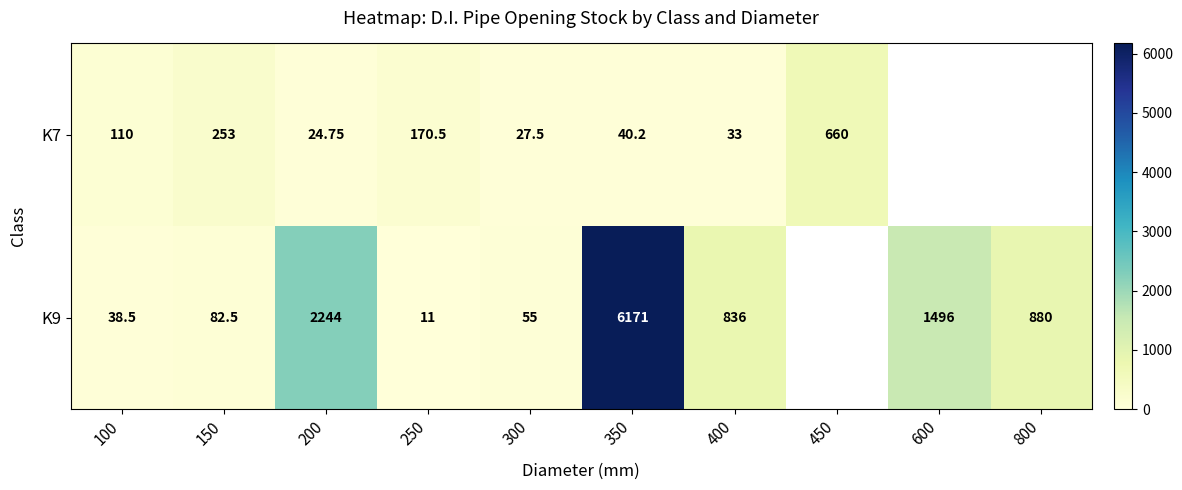

How many data points does each series have?

10